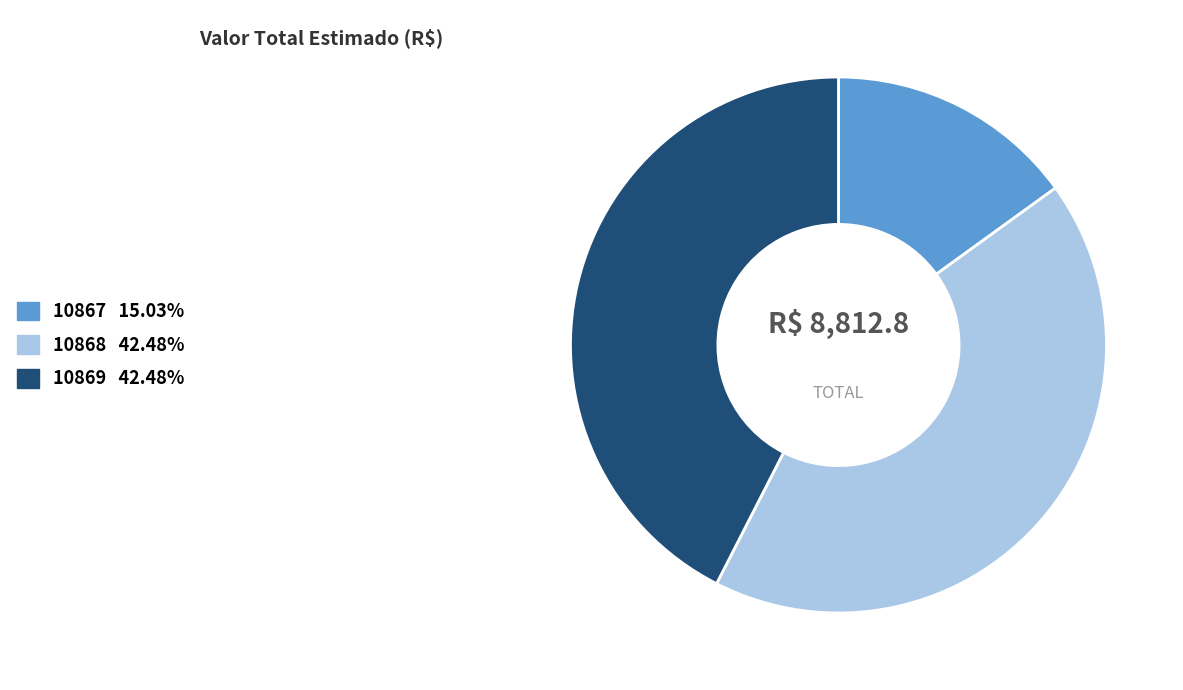

How many slices are in this pie chart?

3